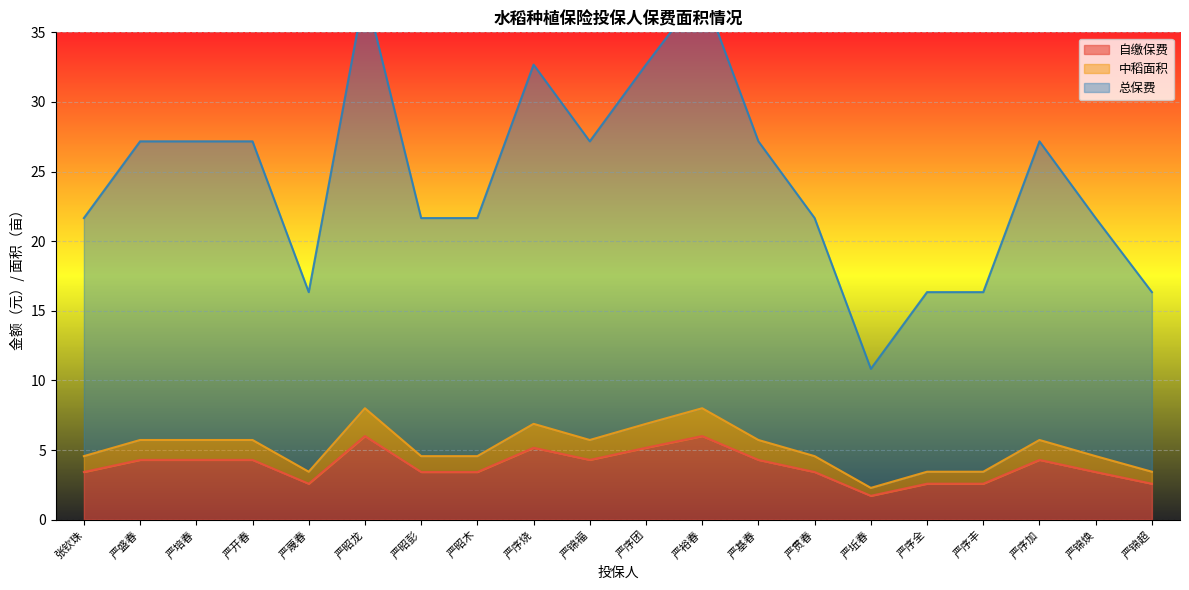

What is the difference between the highest and lowest values at 严昭木?

18.2